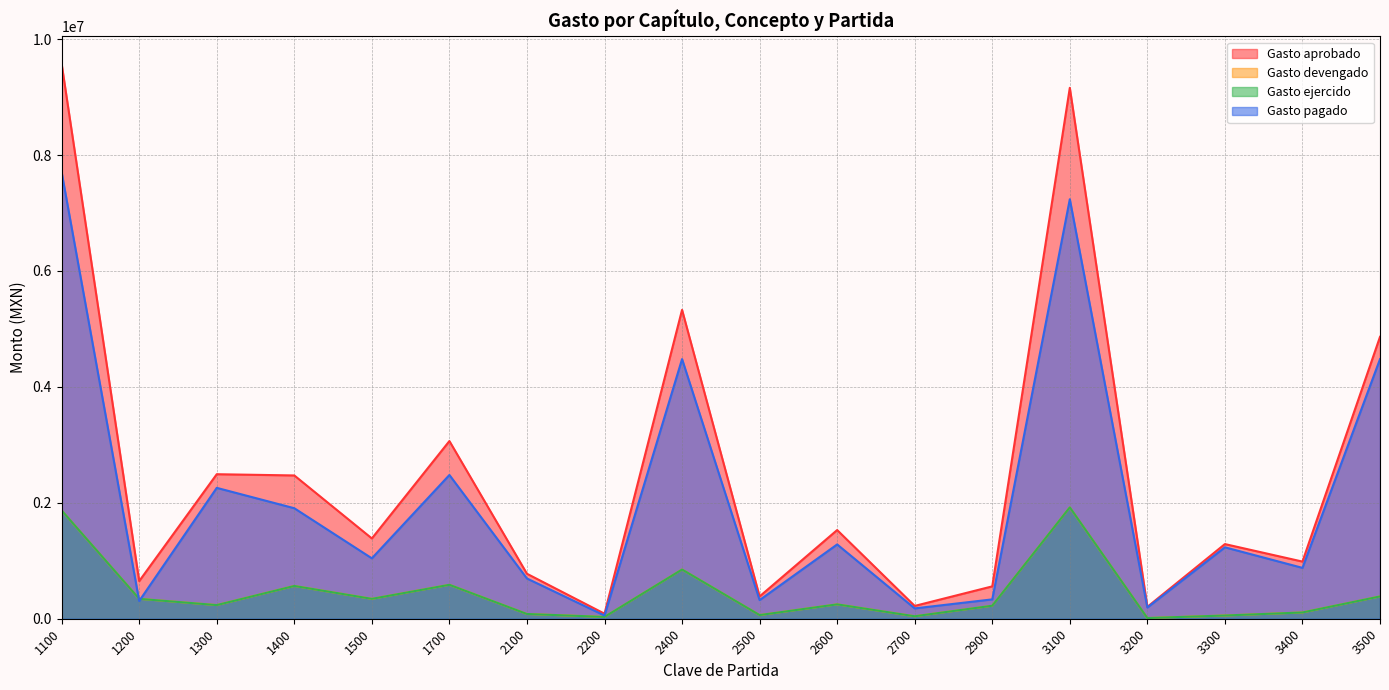

True or false: Gasto devengado and Gasto aprobado intersect in this chart.

False